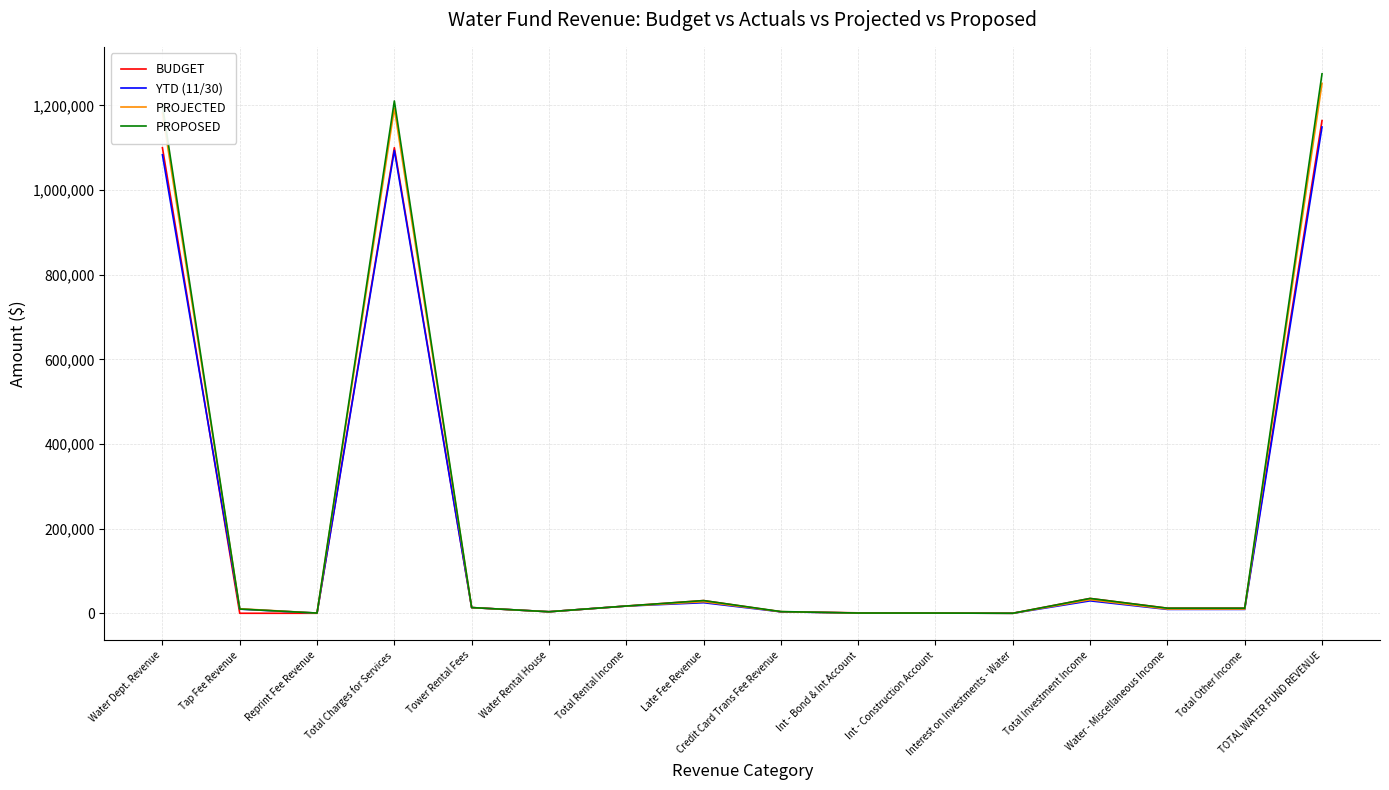

The value of BUDGET at Water Dept. Revenue is 241595.6. True or false?

False